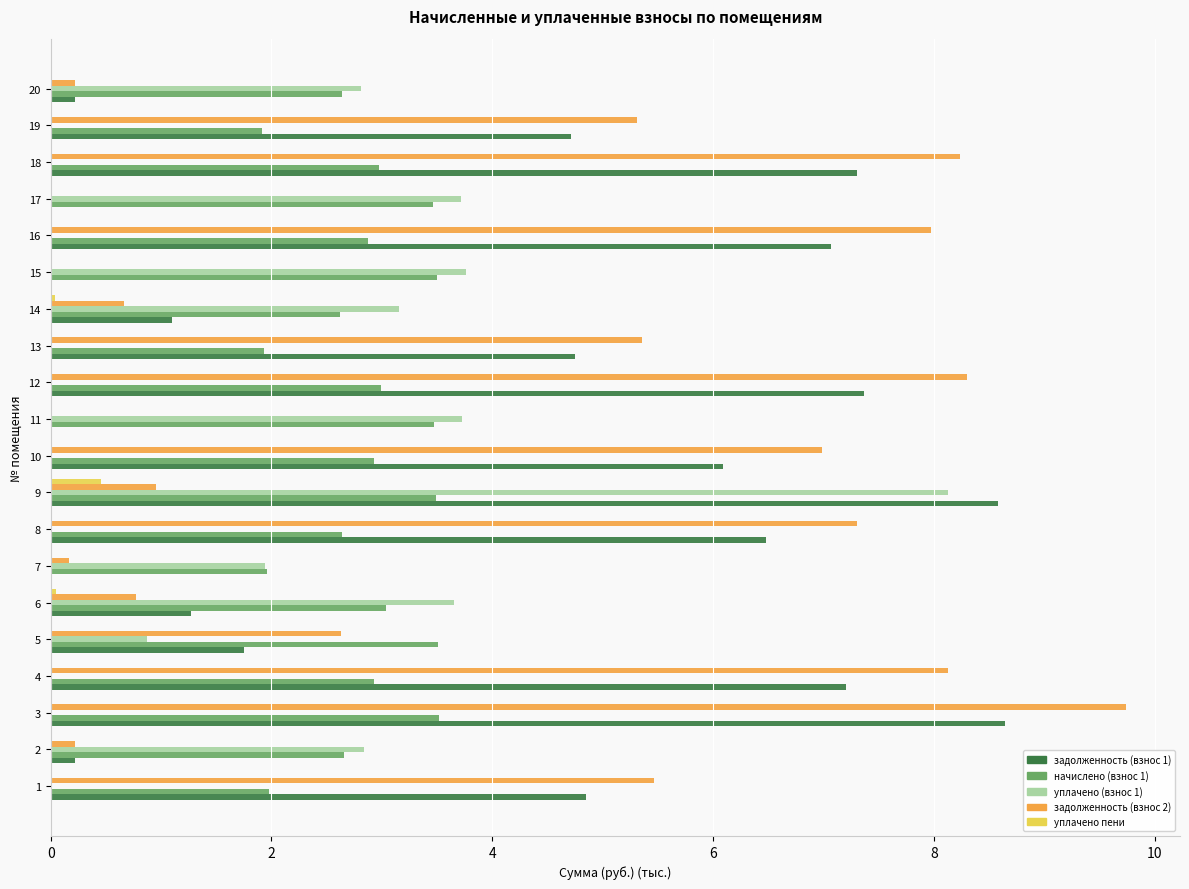

Is the value of уплачено пени at 13 greater than the value of начислено (взнос 1) at 1?

No